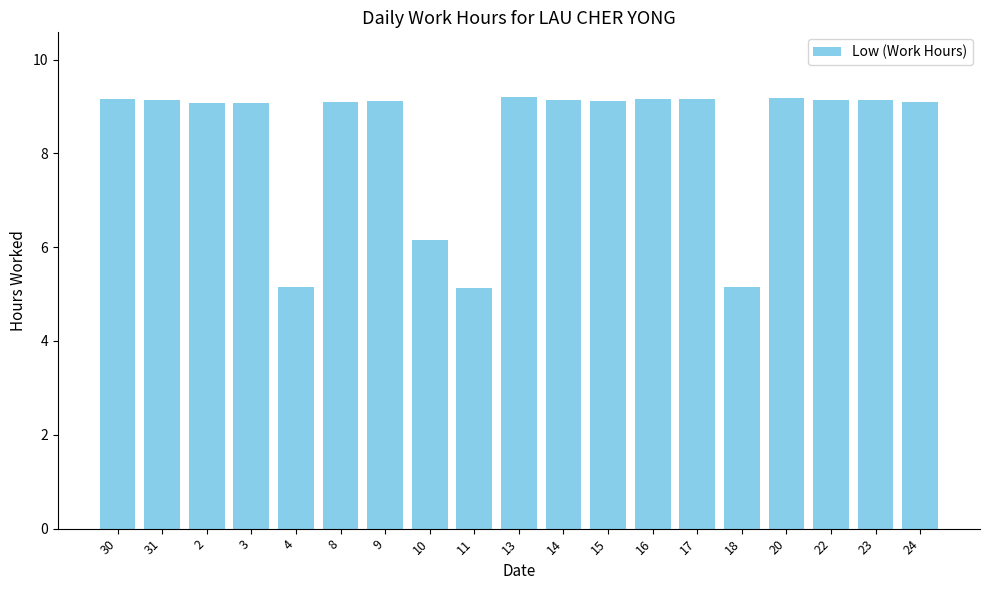

What is the sum of the values at 11 and 30?

14.3